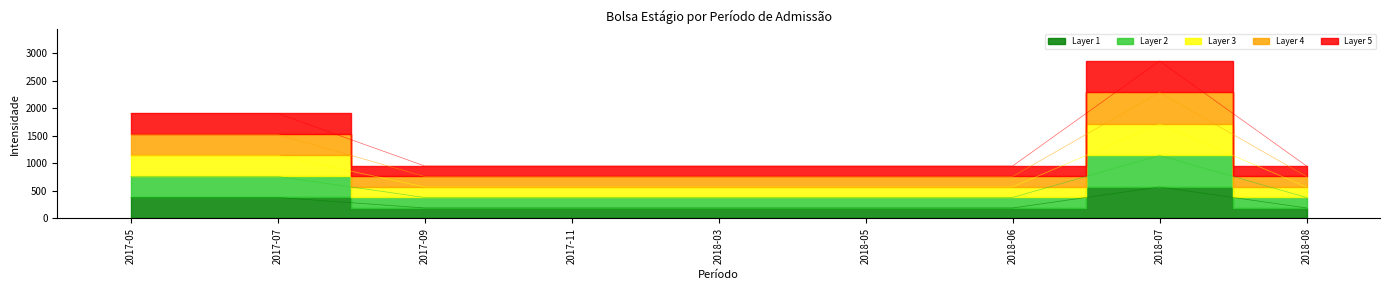

The value at 2018-08 is 319.8. True or false?

False